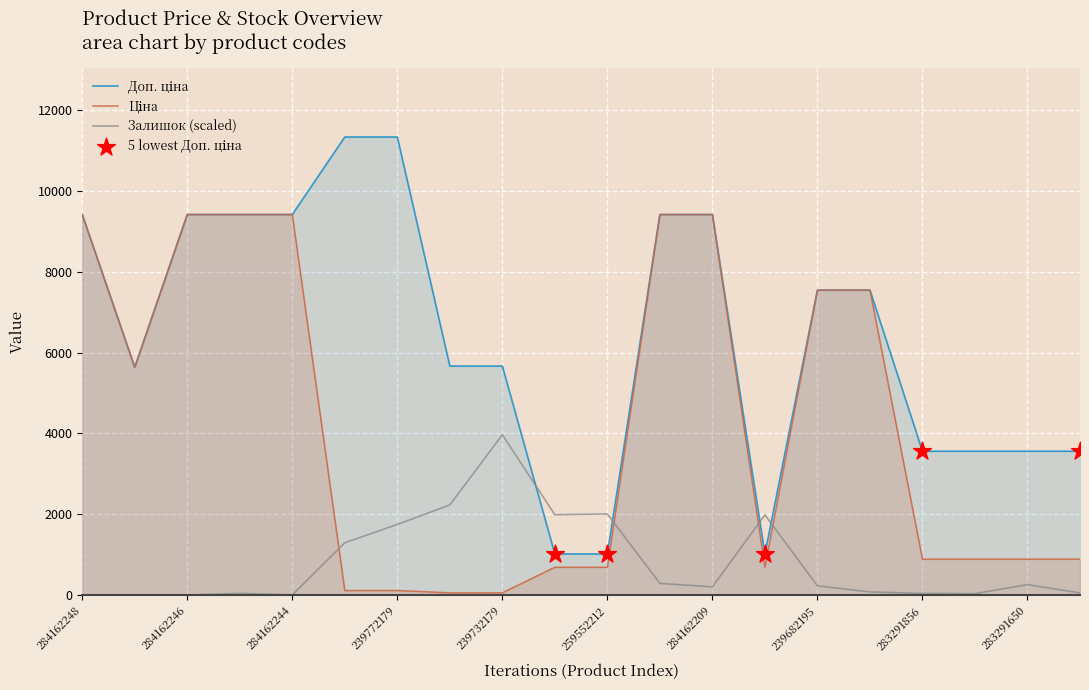

Which series reaches the maximum Y coordinate?

Доп. ціна